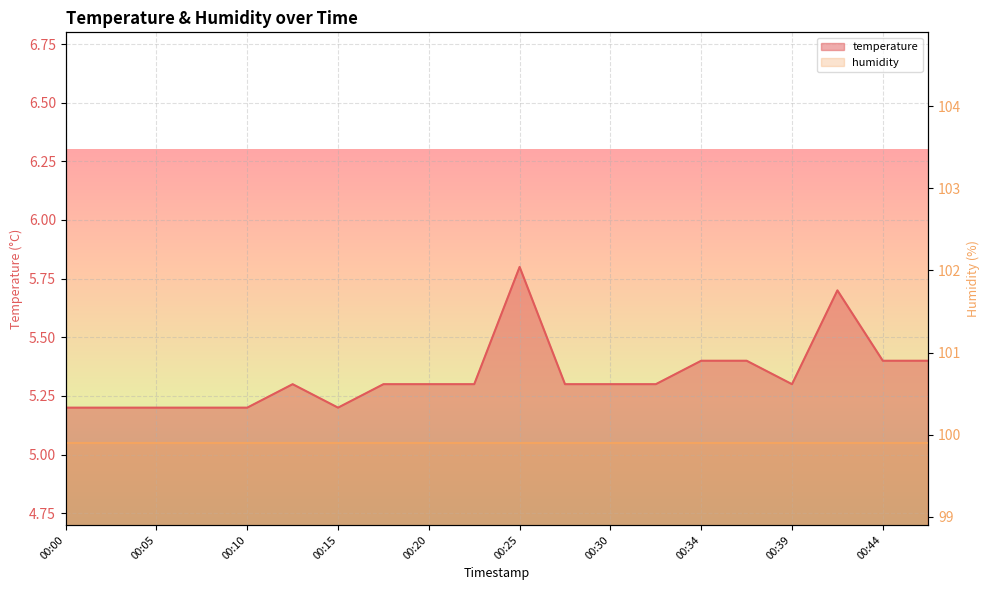

Reading left to right, list all the values displayed in this chart.

00:00=5.2	00:03=5.2	00:05=5.2	00:08=5.2	00:10=5.2	00:12=5.3	00:15=5.2	00:17=5.3	00:20=5.3	00:22=5.3	00:25=5.8	00:27=5.3	00:30=5.3	00:32=5.3	00:34=5.4	00:37=5.4	00:39=5.3	00:42=5.7	00:44=5.4	00:47=5.4